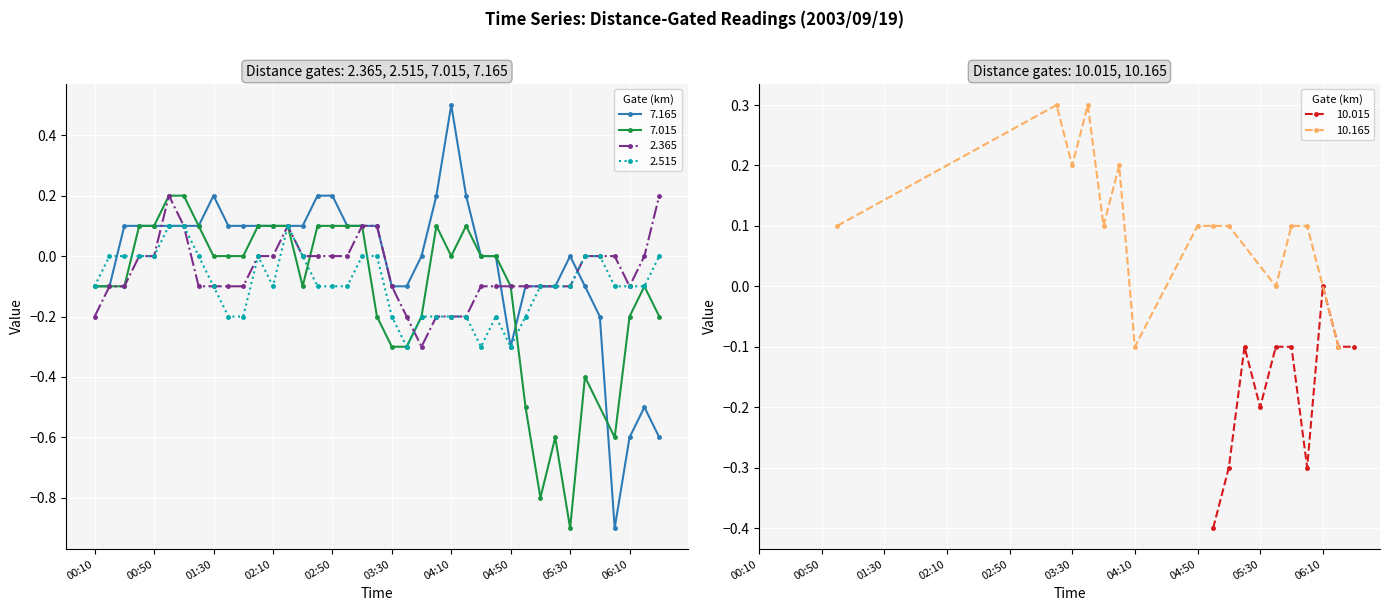

At how many categories does at least one series exceed 0?

22